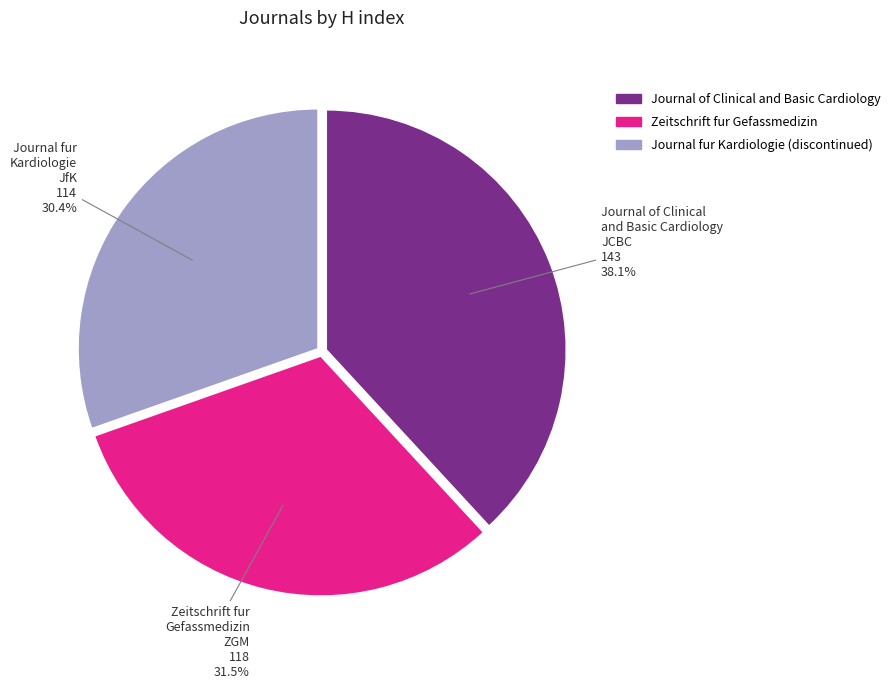

Do Journal fur Kardiologie (discontinued) and Zeitschrift fur Gefassmedizin together represent more than half of the pie?

Yes